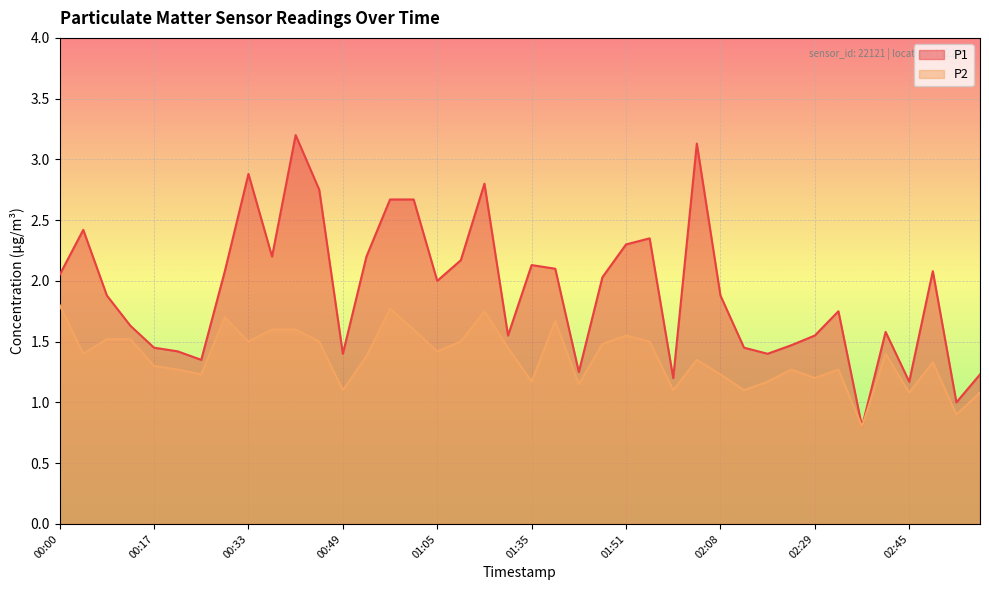

What is the maximum value for P1?

3.2